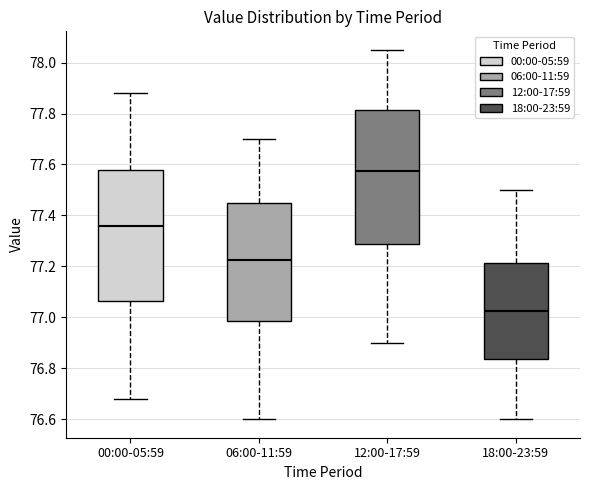

Reading left to right, transcribe this box plot: for each box, give where its median line is, the range the box spans, and where its two whiskers end, as read against the y-axis. The values are not printed on the chart, so give them approximately, as read against the axis.

00:00-05:59: median 77.36, box 77.06 to 77.58, whiskers 76.68 to 77.88
06:00-11:59: median 77.22, box 76.98 to 77.46, whiskers 76.60 to 77.70
12:00-17:59: median 77.58, box 77.28 to 77.82, whiskers 76.90 to 78.06
18:00-23:59: median 77.02, box 76.84 to 77.22, whiskers 76.60 to 77.50